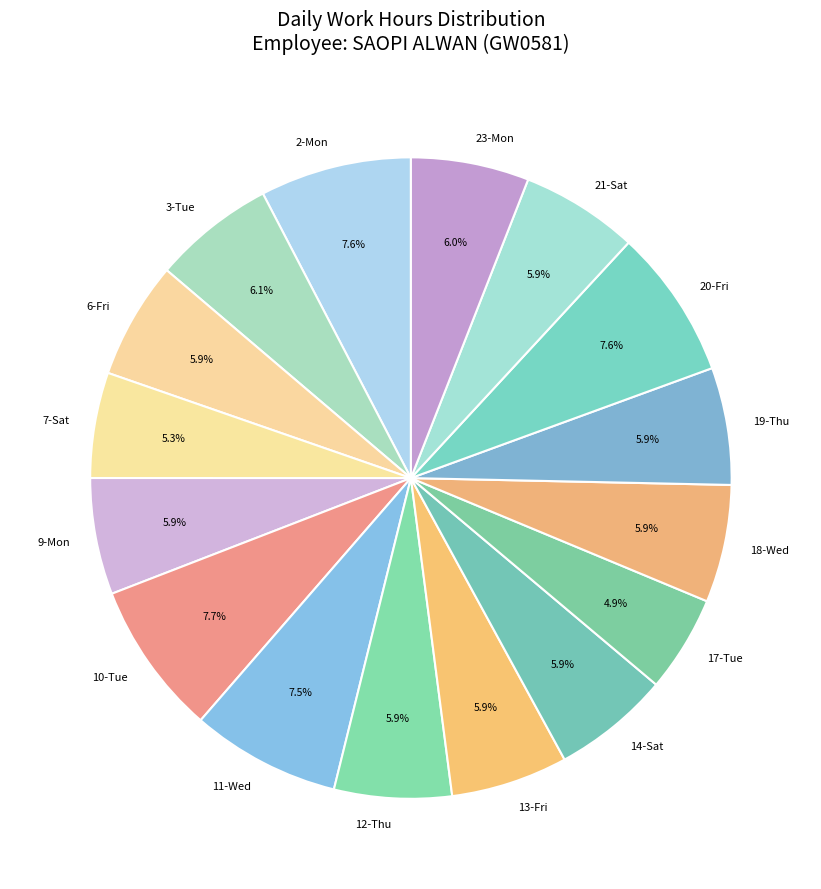

What percentage is the 19-Thu slice, to the nearest percent?

6%